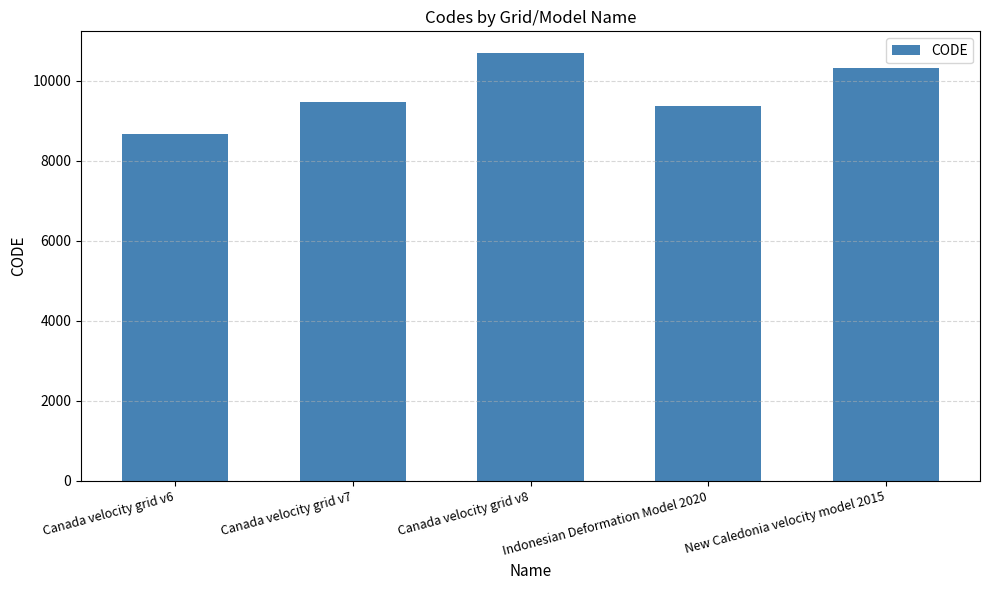

What is the sum of all values?

48564